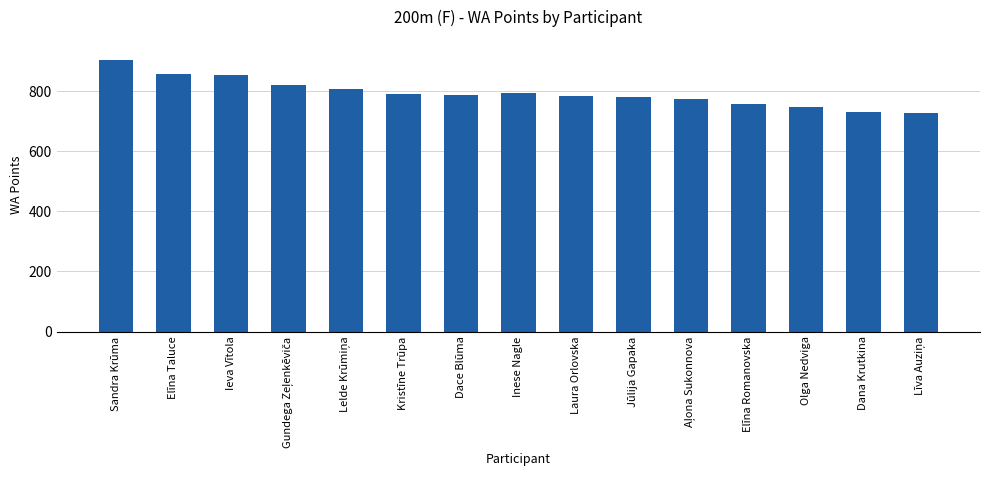

What is the greatest value displayed?

903